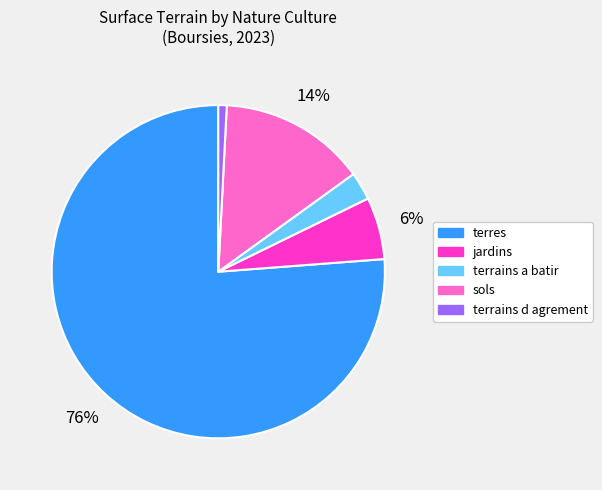

How many slices are in this pie chart?

5